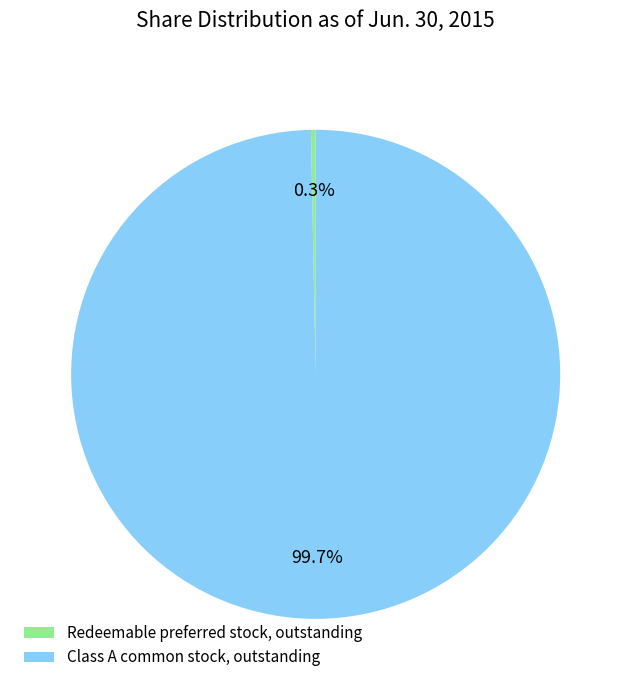

Between Class A common stock, outstanding and Redeemable preferred stock, outstanding, which is larger?

Class A common stock, outstanding